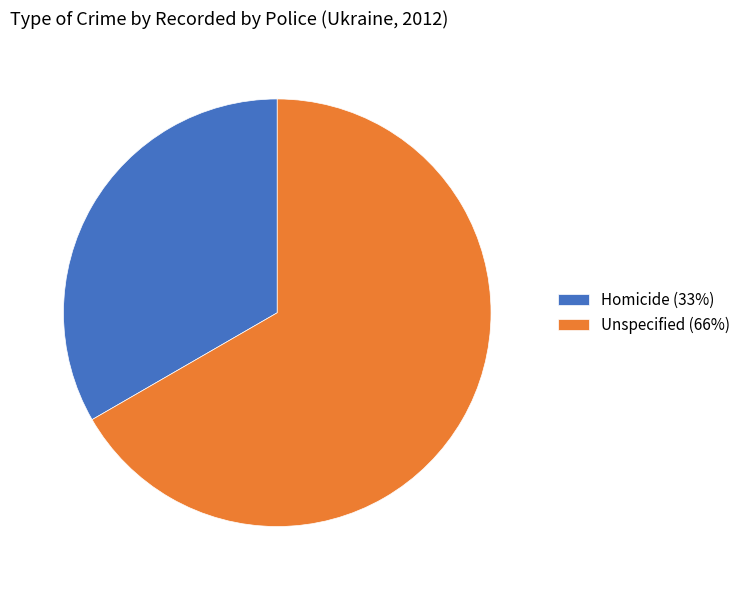

Which category has the biggest portion of the pie?

Unspecified